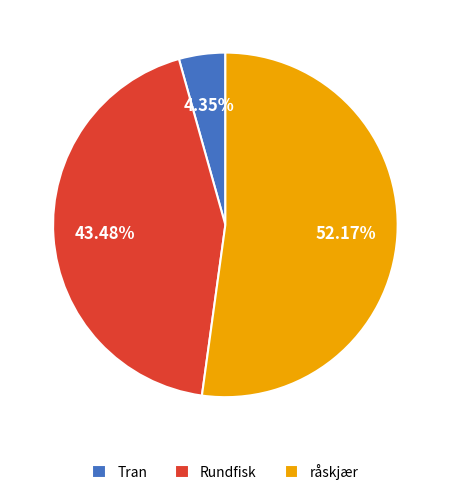

To the nearest percent, what percentage of the pie is Tran?

4%